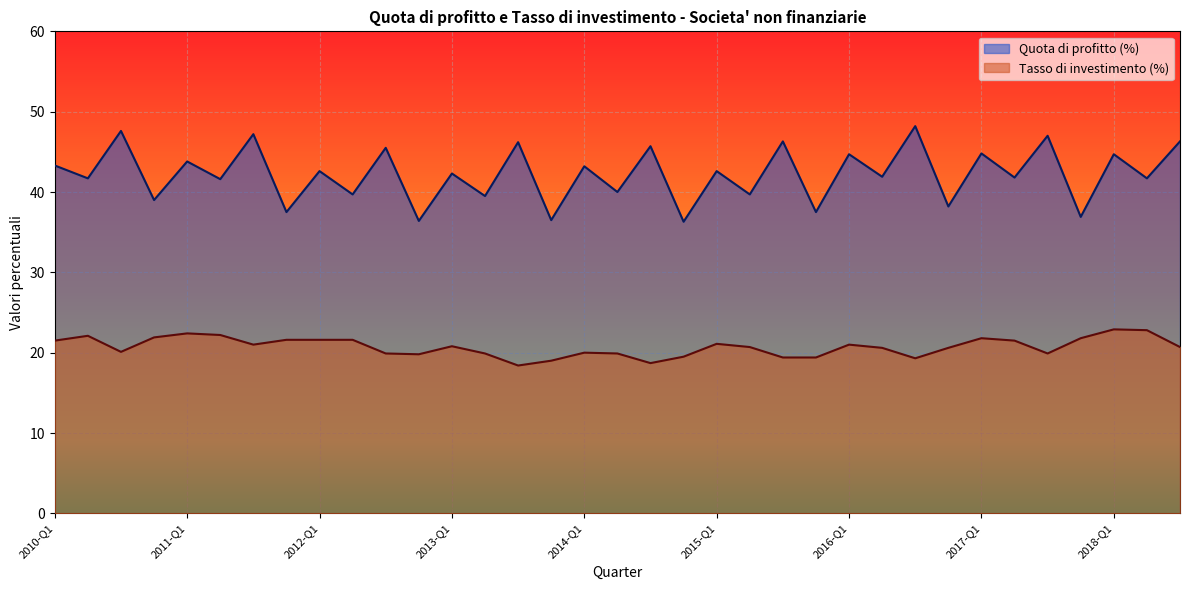

What is the sum of the Quota di profitto (%) values at 2014-Q2 and 2015-Q4?

77.5